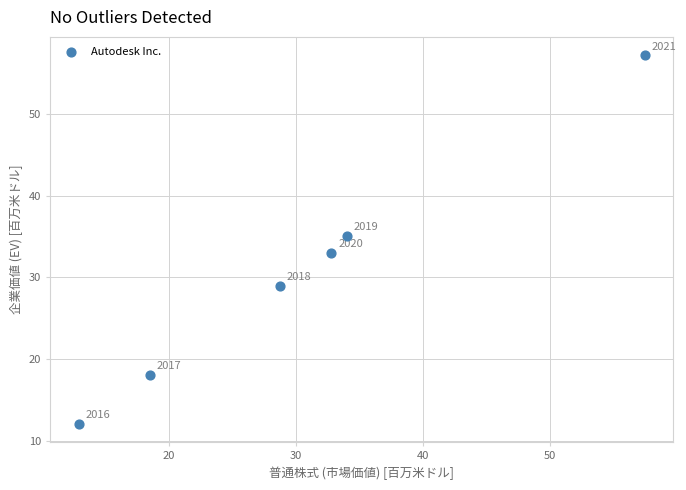

What Y value in the scatter plot is closest to 34?

33.0